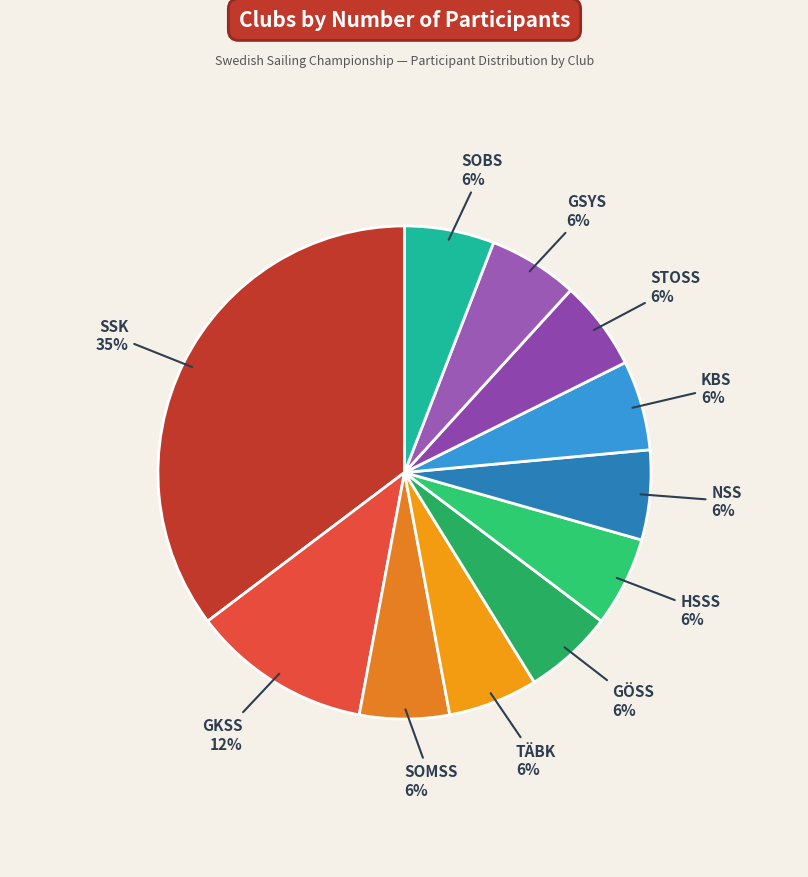

How many segments does this pie chart have?

11